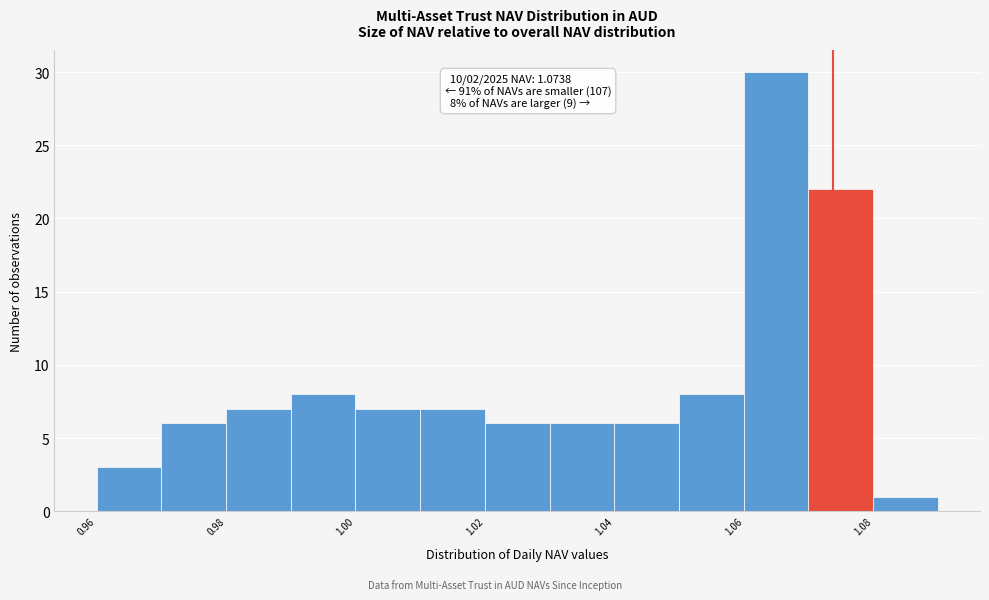

Over which range of the x-axis is the bar tallest?

1.06 to 1.07